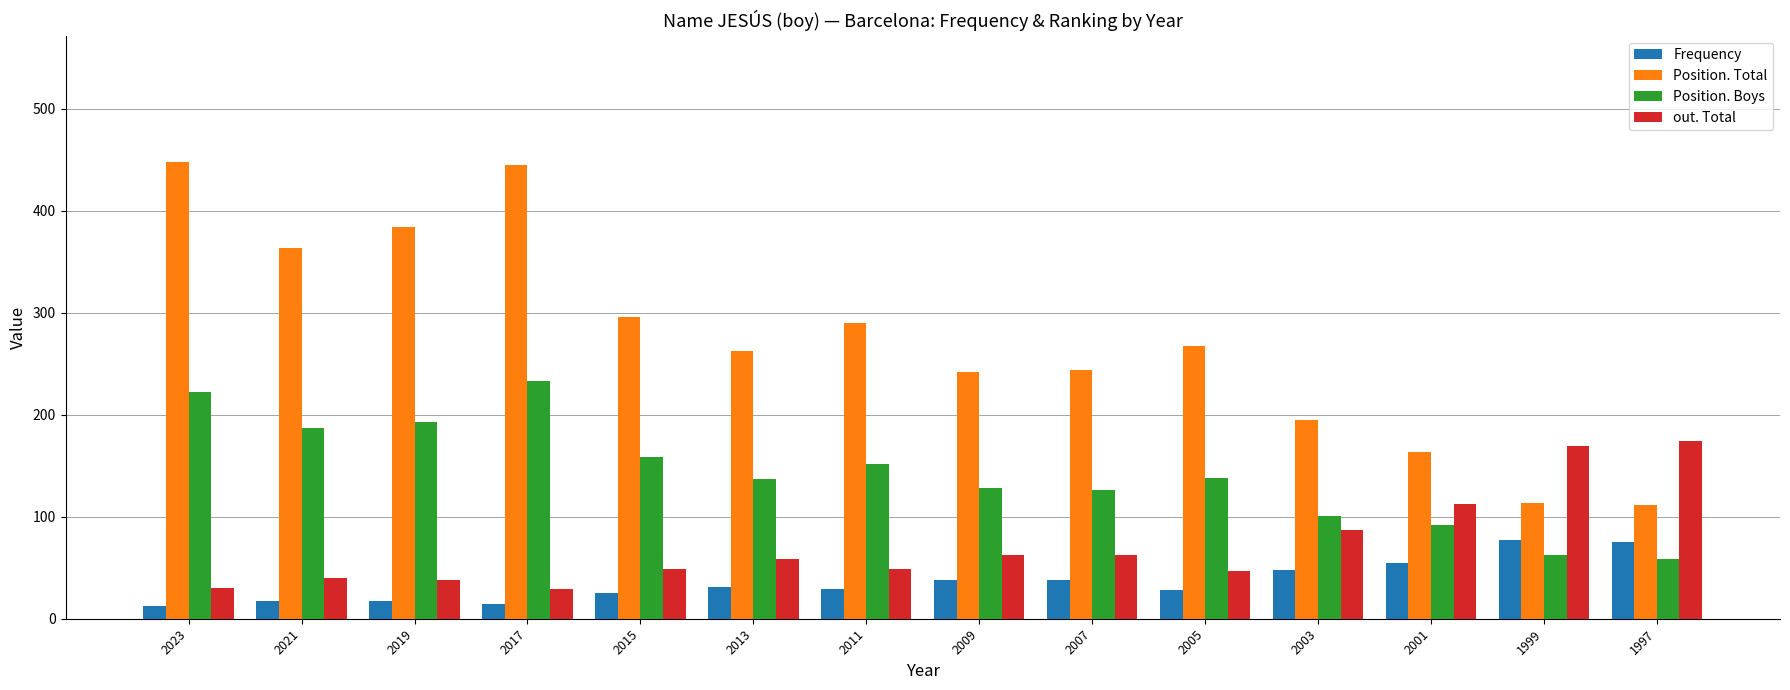

Rank the series by their average value, from highest to lowest.

Position. Total, Position. Boys, out. Total, Frequency